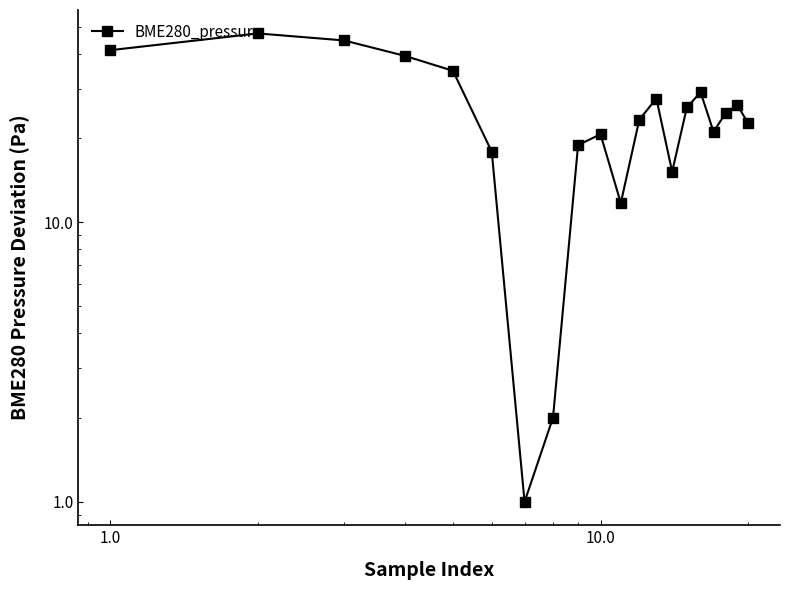

How many values exceed 24?

10